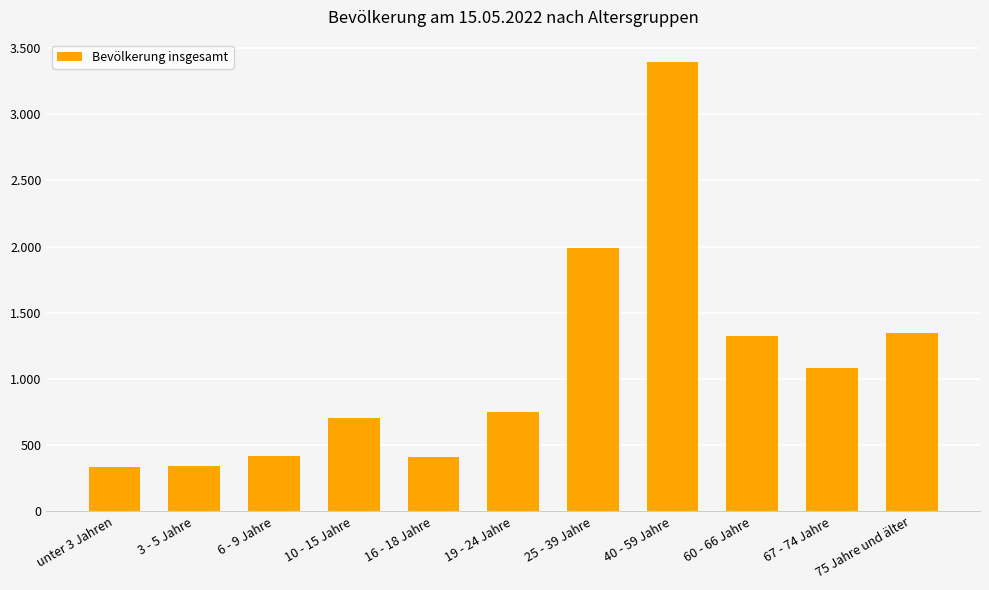

Reading left to right, extract all data points from this chart.

338	345	421	708	408	749	1989	3394	1325	1082	1348